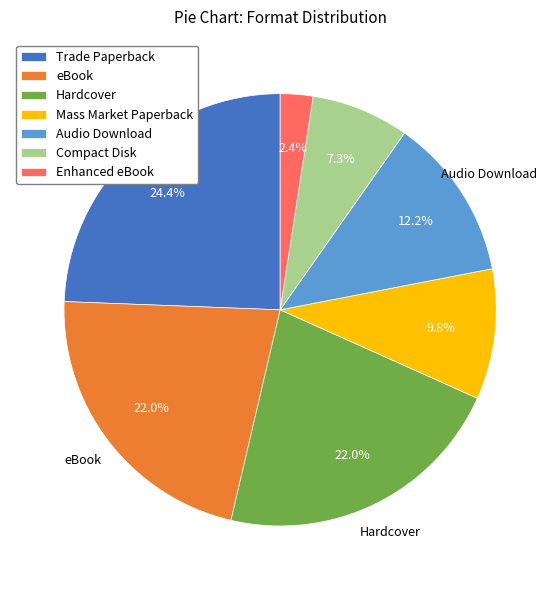

Does Enhanced eBook account for over 50% of the chart?

No